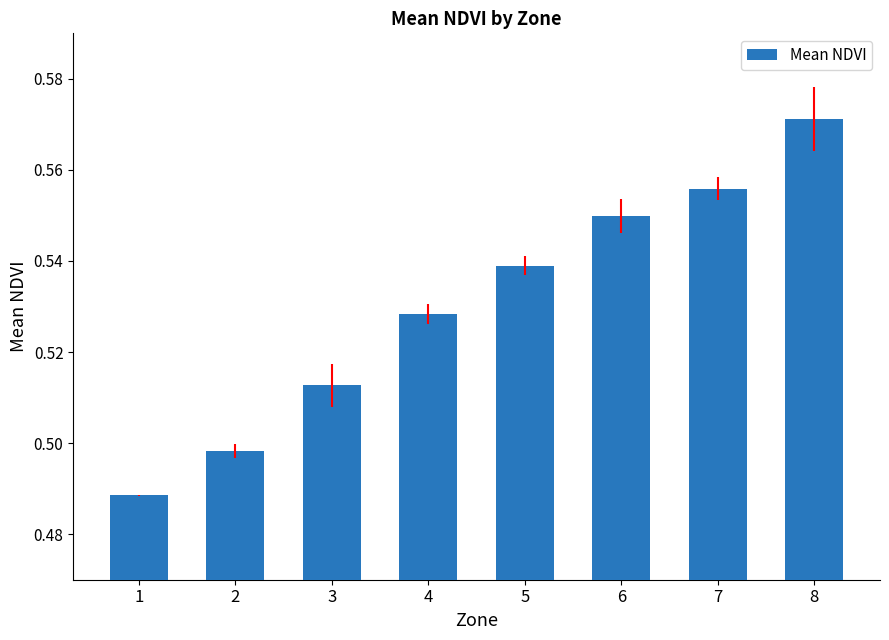

Are the bars horizontal?

No